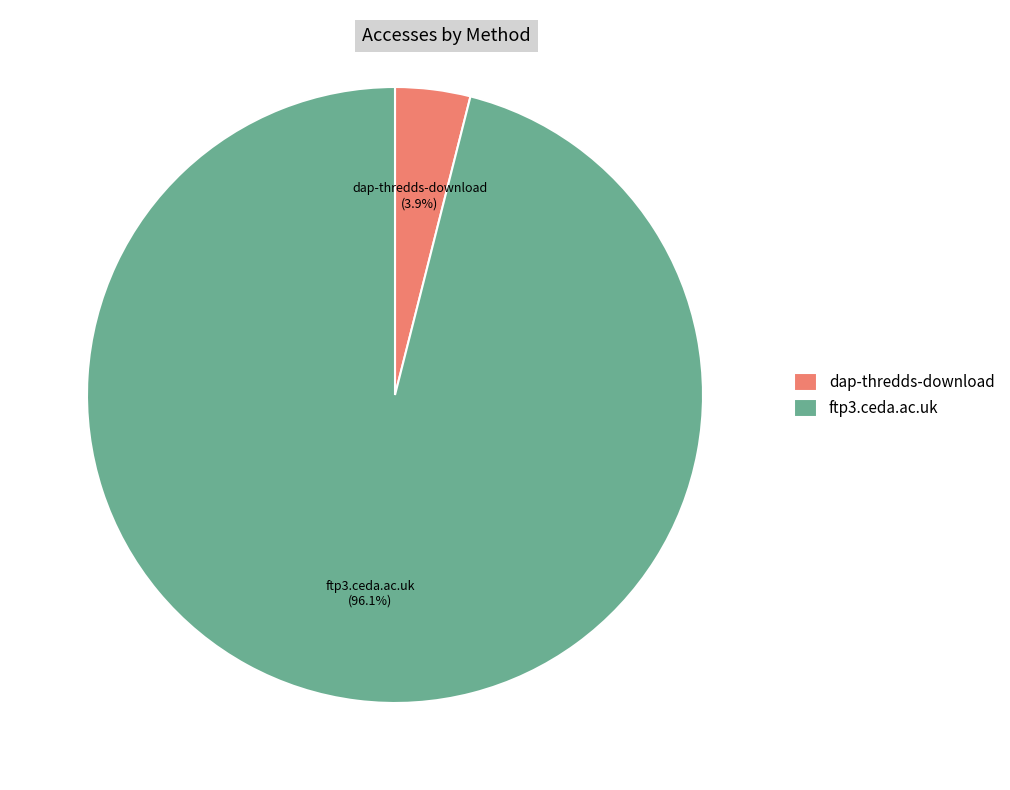

What is the total percentage of dap-thredds-download and ftp3.ceda.ac.uk?

100.0%